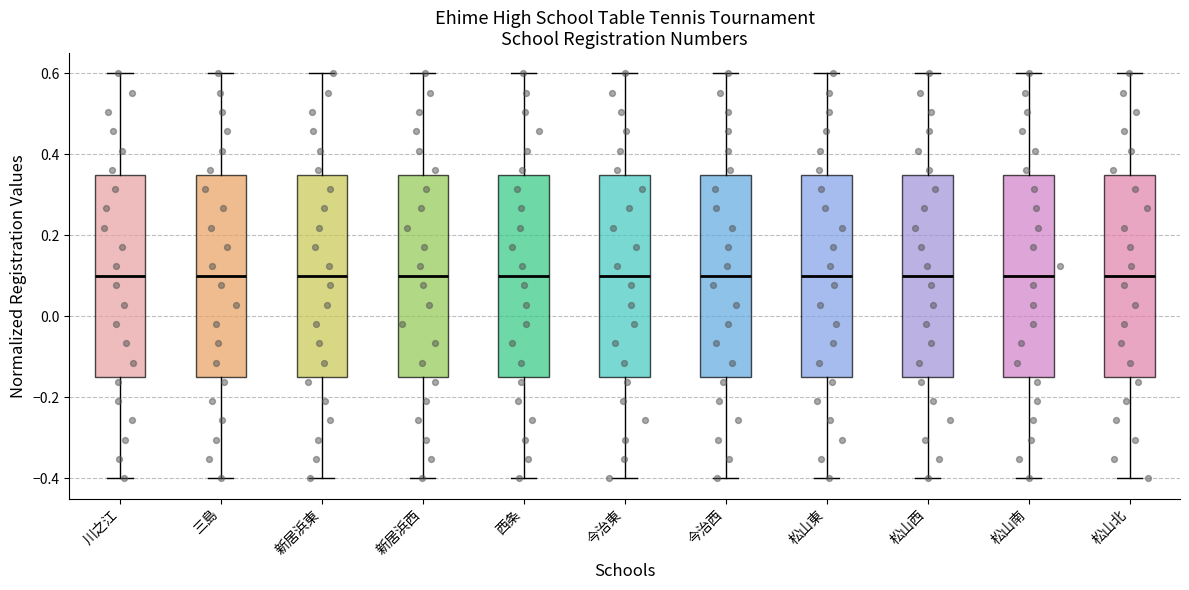

Reading left to right, transcribe this box plot: for each box, give where its median line is, the range the box spans, and where its two whiskers end, as read against the y-axis. The values are not printed on the chart, so give them approximately, as read against the axis.

川之江: median 0.10, box -0.14 to 0.36, whiskers -0.40 to 0.60
三島: median 0.10, box -0.14 to 0.36, whiskers -0.40 to 0.60
新居浜東: median 0.10, box -0.14 to 0.36, whiskers -0.40 to 0.60
新居浜西: median 0.10, box -0.14 to 0.36, whiskers -0.40 to 0.60
西条: median 0.10, box -0.14 to 0.36, whiskers -0.40 to 0.60
今治東: median 0.10, box -0.14 to 0.36, whiskers -0.40 to 0.60
今治西: median 0.10, box -0.14 to 0.36, whiskers -0.40 to 0.60
松山東: median 0.10, box -0.14 to 0.36, whiskers -0.40 to 0.60
松山西: median 0.10, box -0.14 to 0.36, whiskers -0.40 to 0.60
松山南: median 0.10, box -0.14 to 0.36, whiskers -0.40 to 0.60
松山北: median 0.10, box -0.14 to 0.36, whiskers -0.40 to 0.60